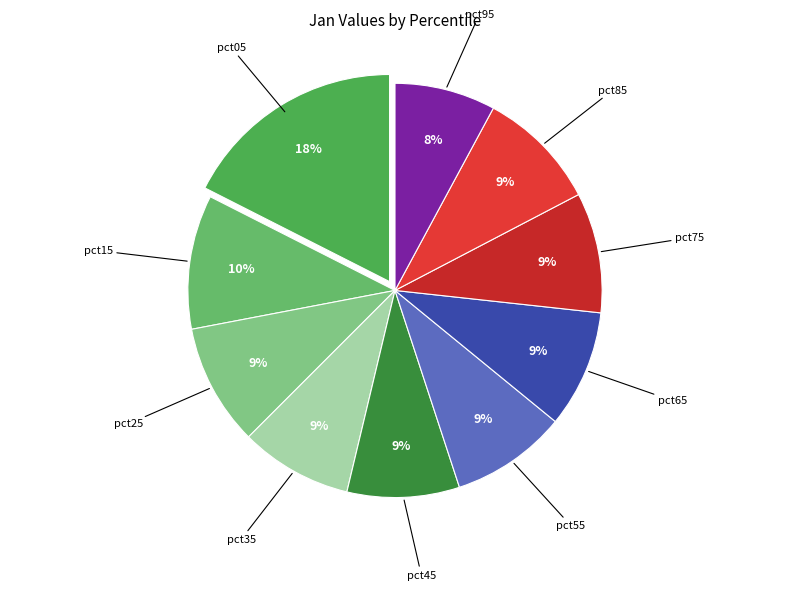

To the nearest percent, what percentage of the pie is pct45?

9%